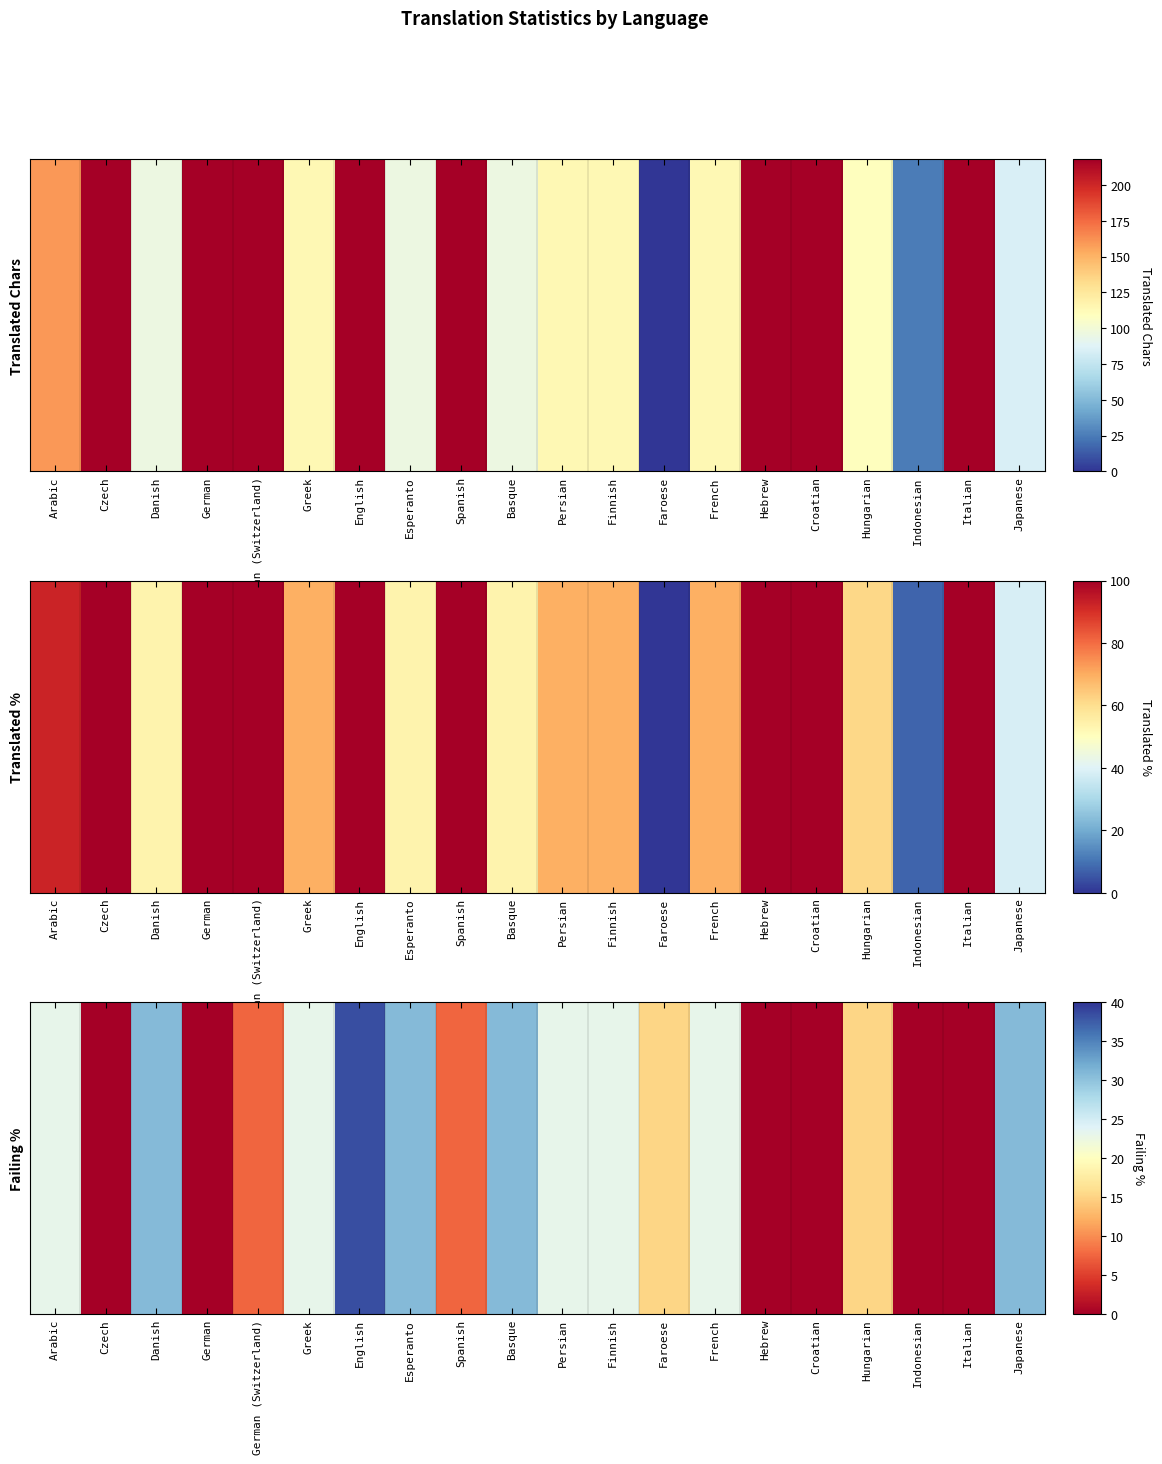

How many categories are shown in the chart?

20